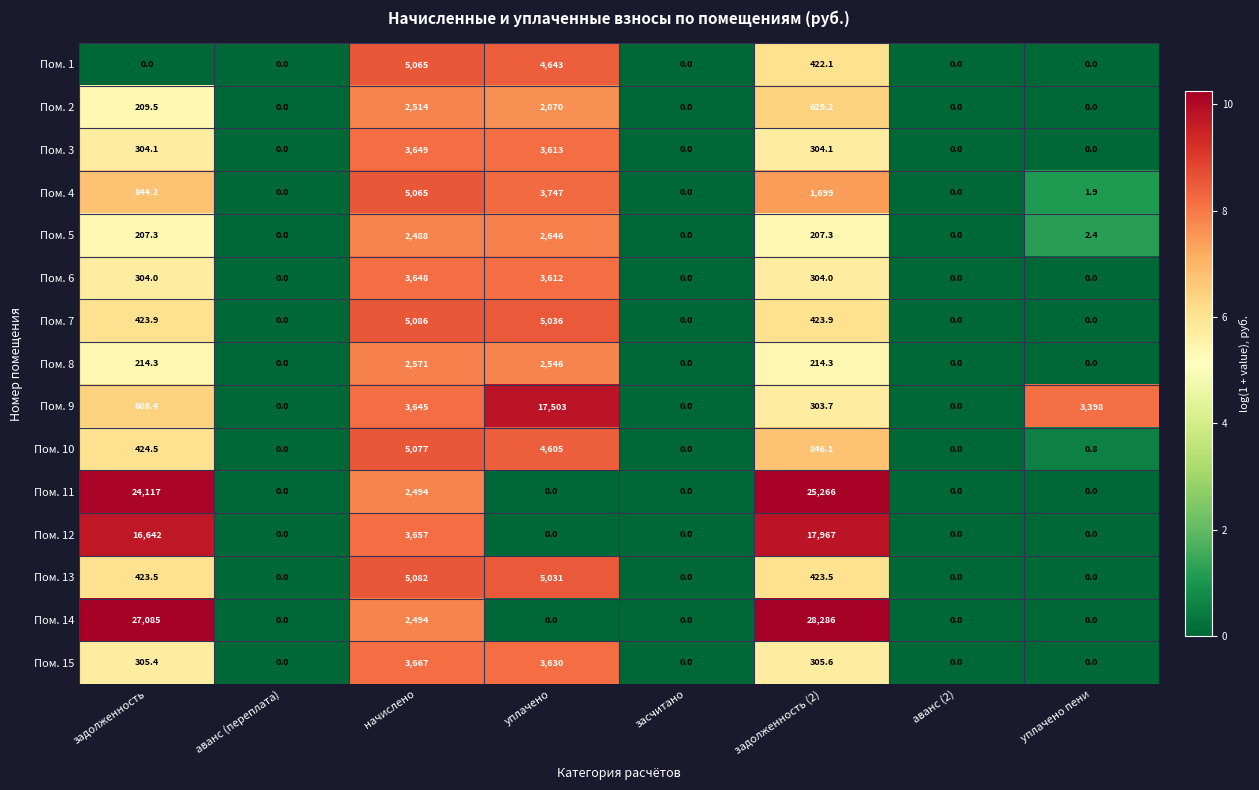

What is the difference between the Пом. 13 values at начислено and уплачено пени?

5082.0